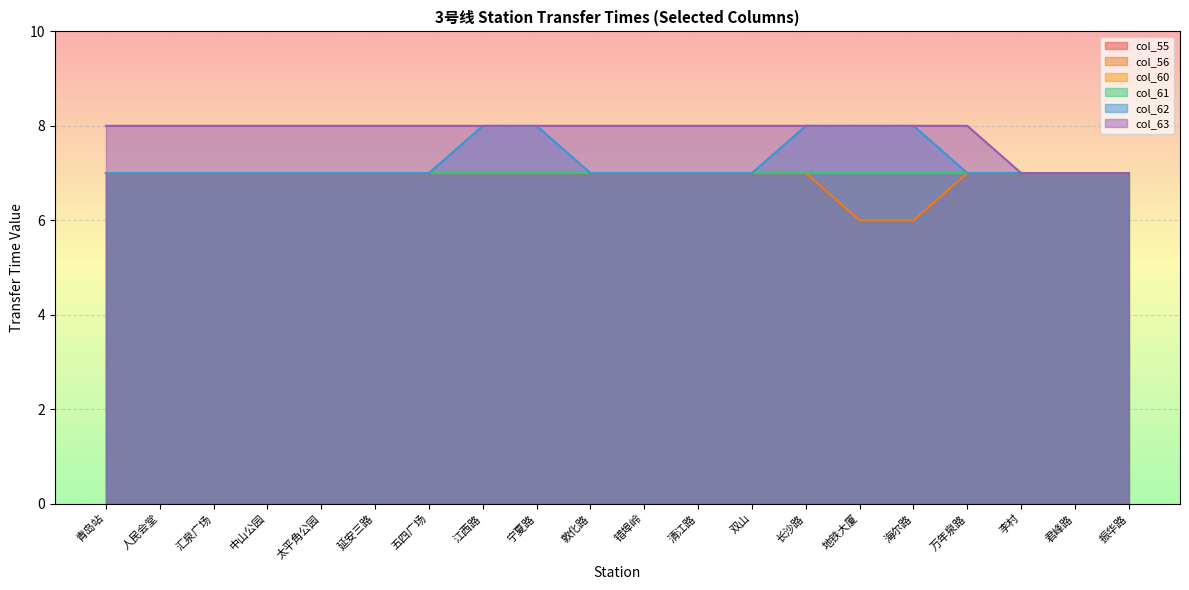

What is the minimum value for col_55?

6